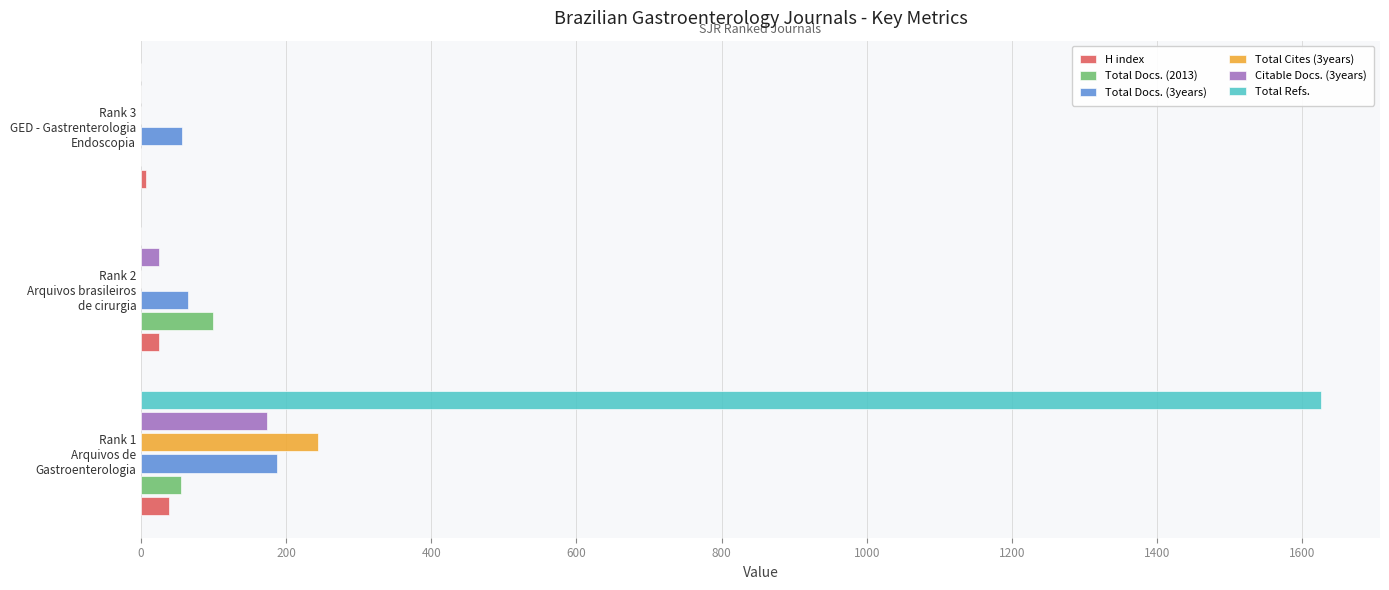

What is the sum of all Total Docs. (2013) values?

154